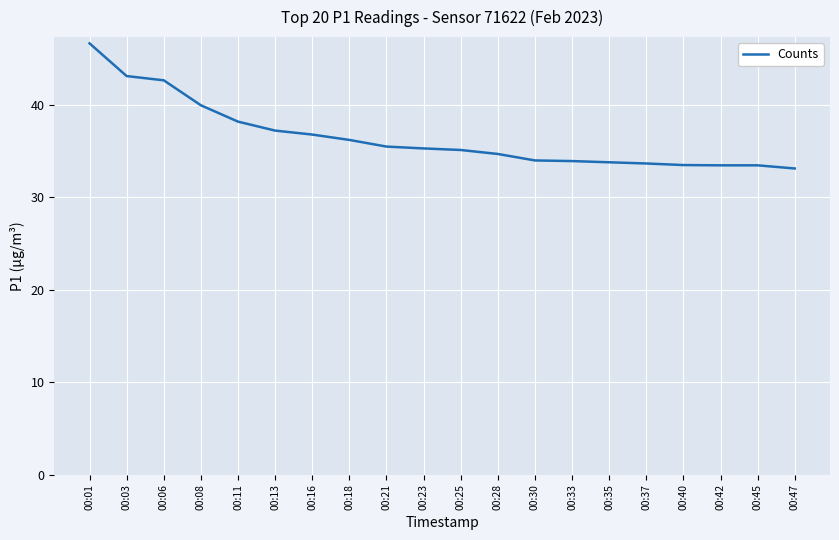

What is the difference between the values at 00:28 and 00:03?

8.4